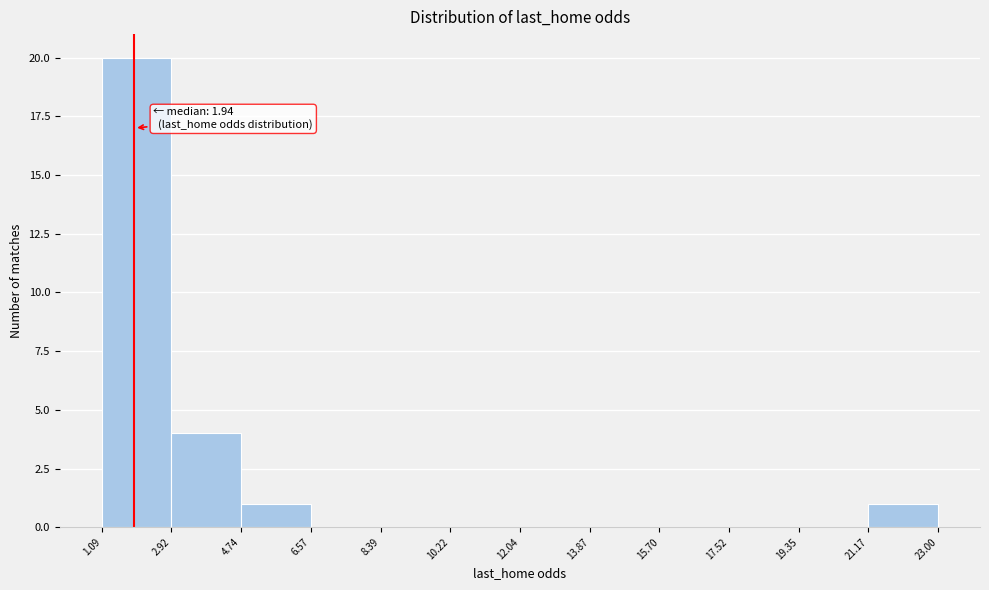

Which range on the x-axis has the tallest bar?

1.09 to 2.92